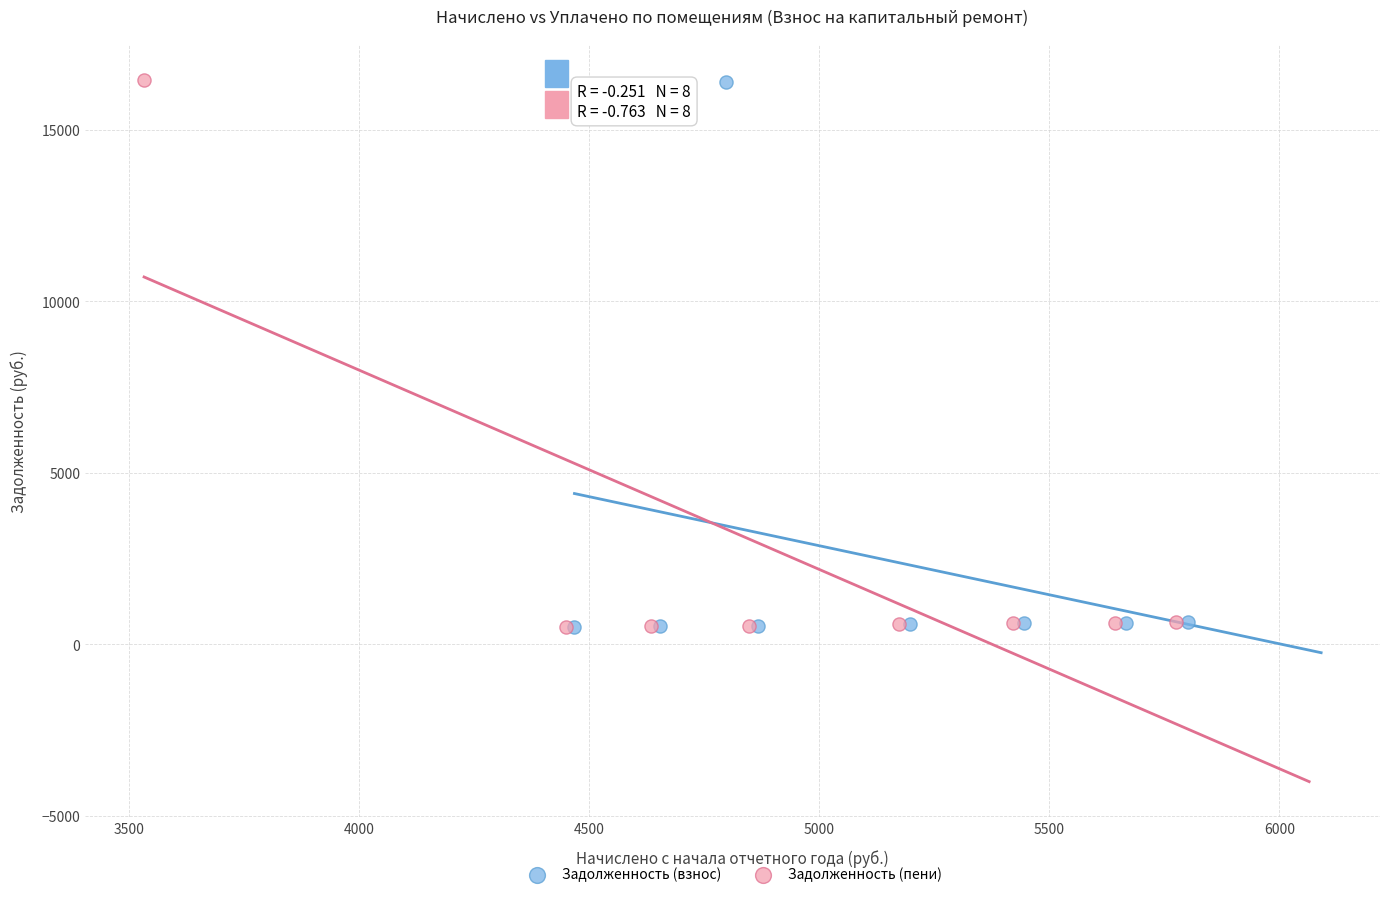

Which series has the widest spread of Y values?

Задолженность (пени)